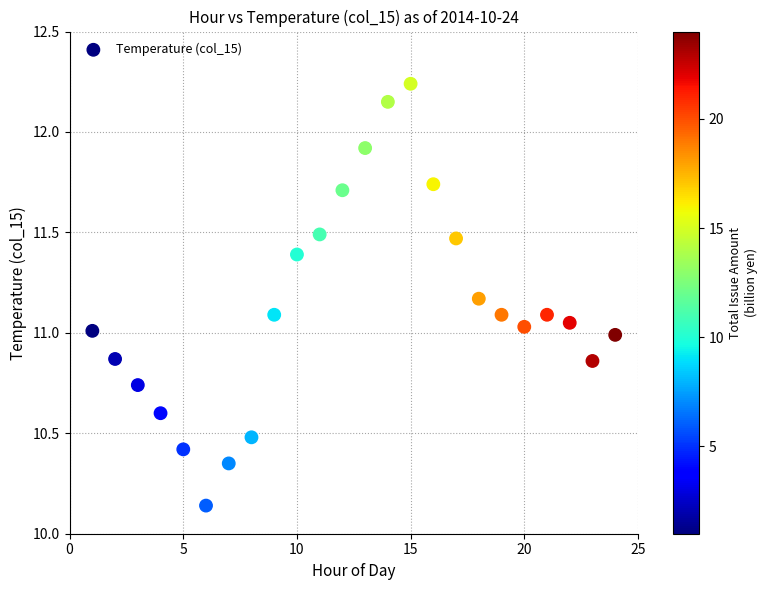

What is the range of X values (max minus min)?

23.0